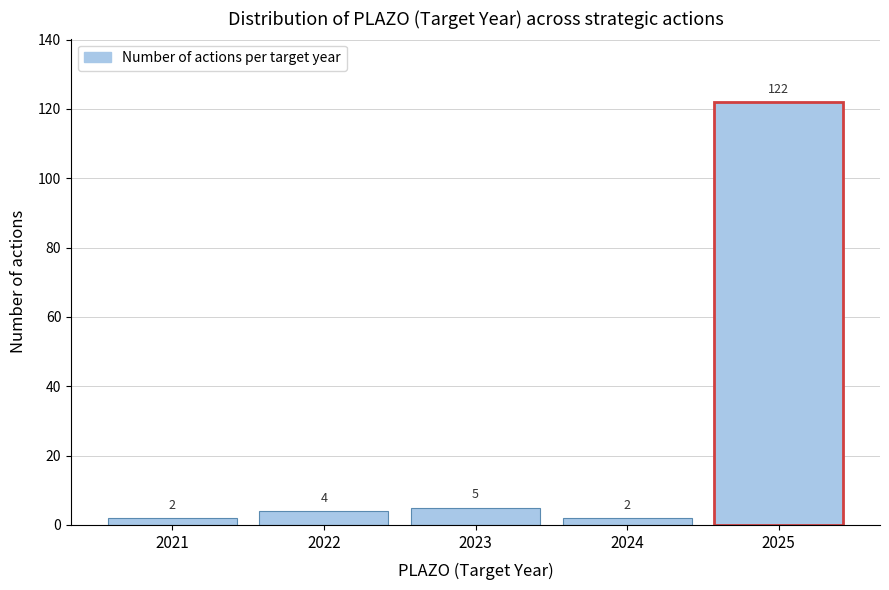

Reading left to right, what are all the values shown in this chart?

2021=2	2022=4	2023=5	2024=2	2025=122